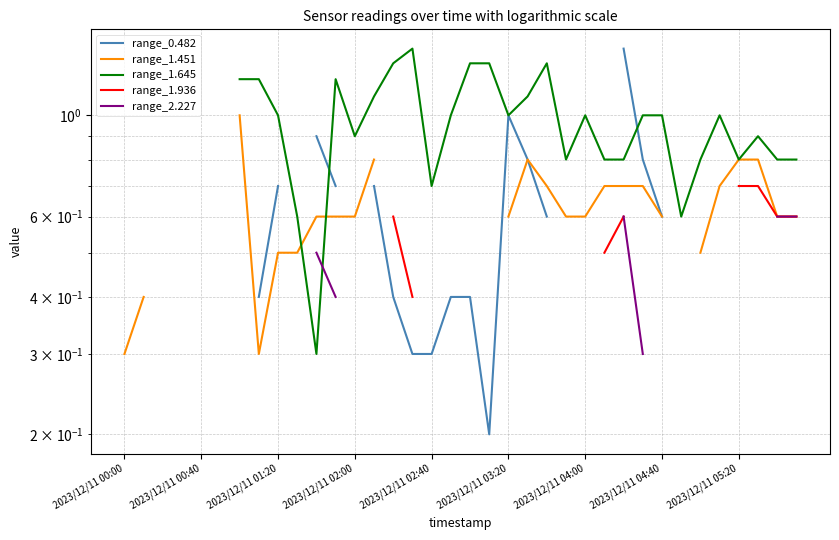

How many data points in range_1.645 are above 0?

31